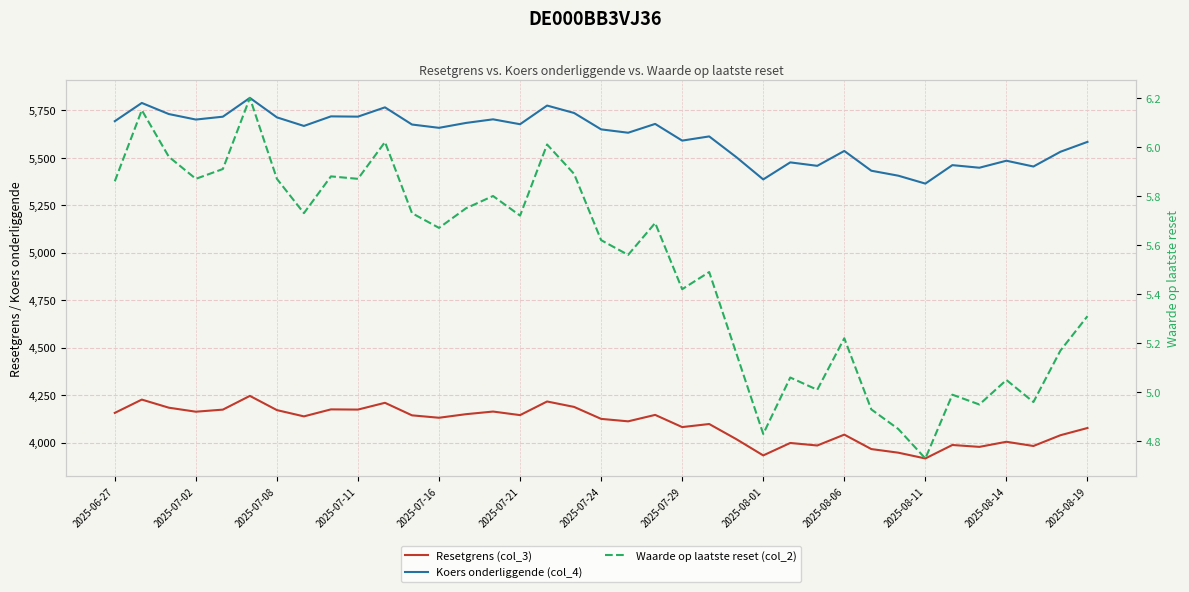

What are all the series names shown in the legend?

Resetgrens (col_3), Koers onderliggende (col_4), Waarde op laatste reset (col_2)